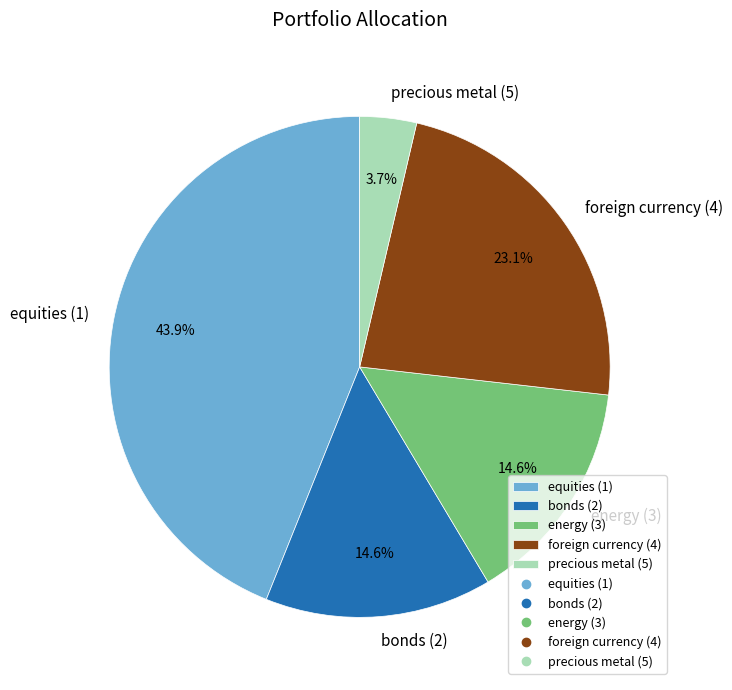

Is there any slice that represents more than half of the pie?

No